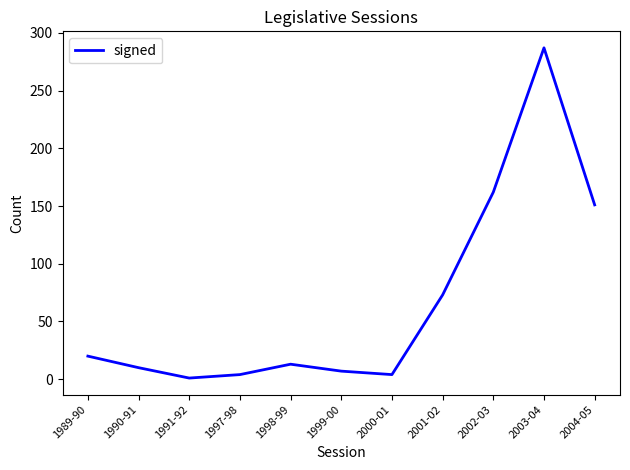

Reading left to right, transcribe all the data shown in this chart.

1989-90=20	1990-91=10	1991-92=1	1997-98=4	1998-99=13	1999-00=7	2000-01=4	2001-02=73	2002-03=162	2003-04=287	2004-05=151